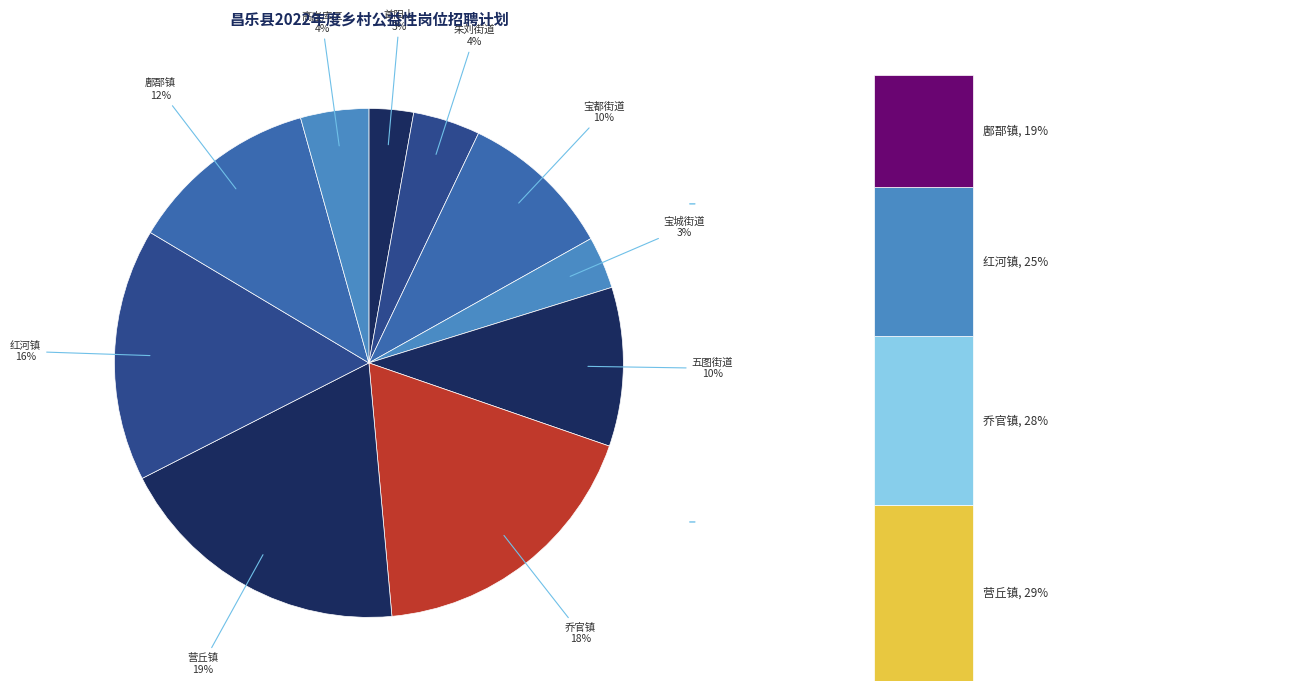

Approximately how many times larger is the value at 朱刘街道 compared to 高崖库区?

1.0